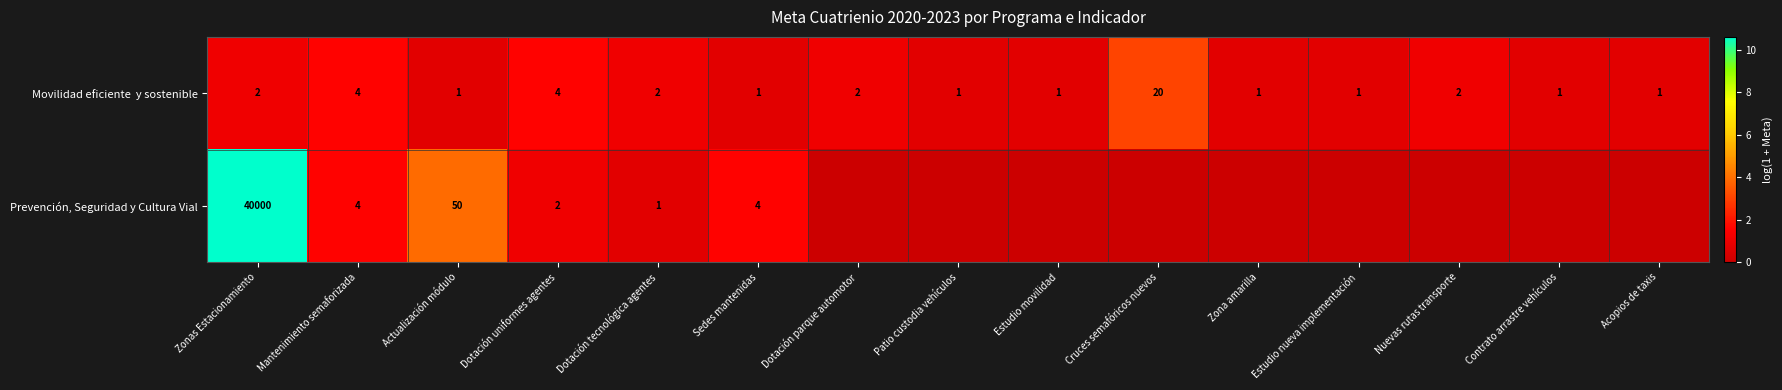

How many distinct data groups are displayed?

2